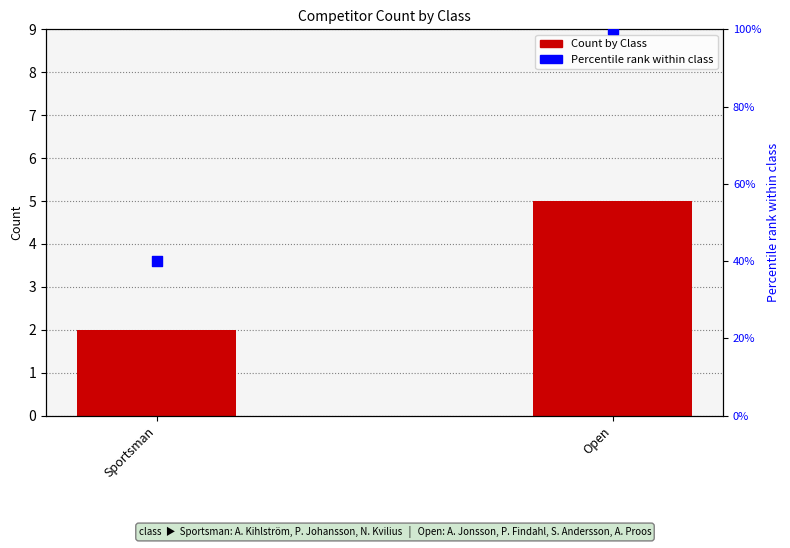

At which category is the sum across all series the highest?

Open